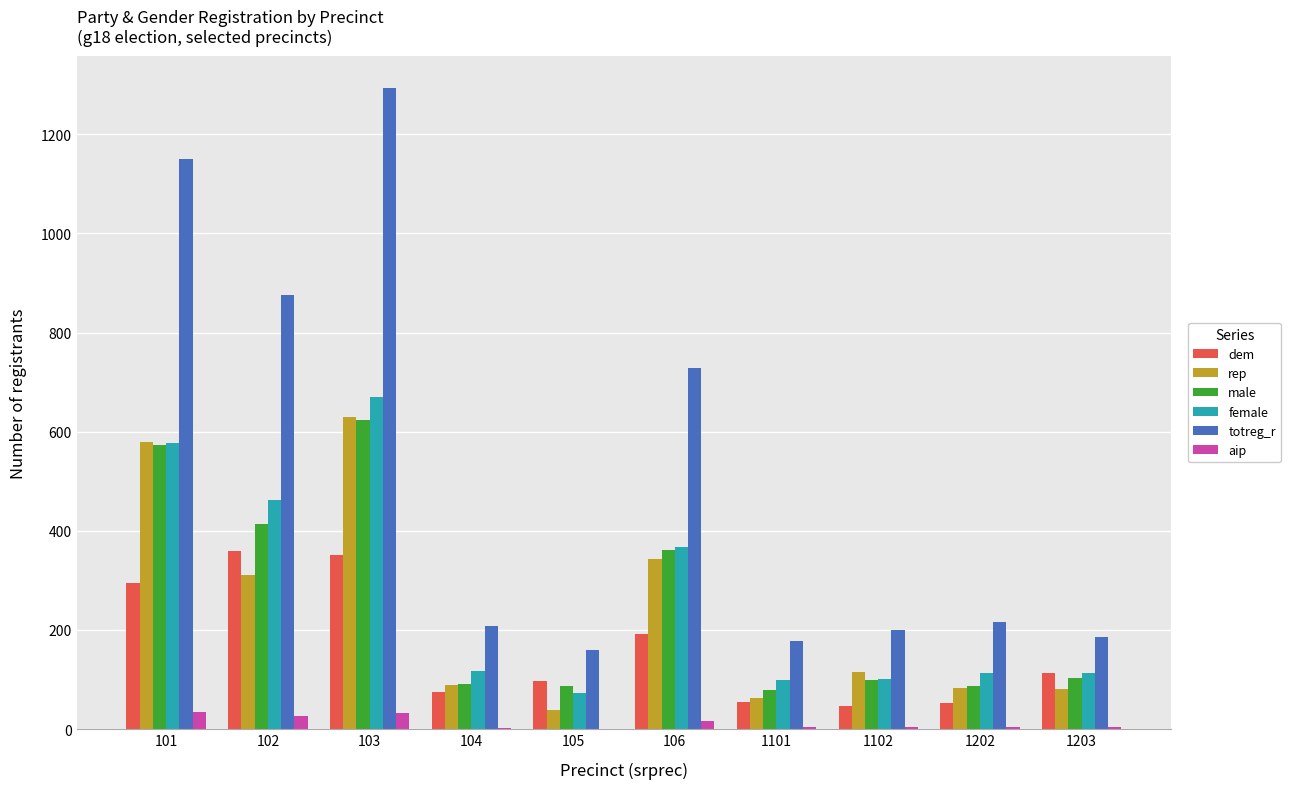

What is the highest value of the dem series?

359